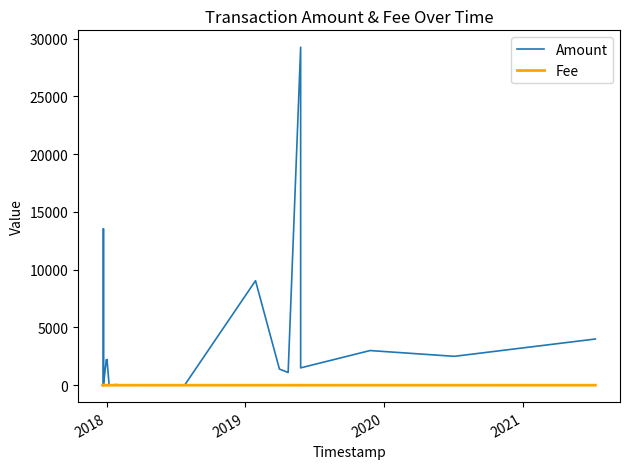

How many distinct data groups are displayed?

2